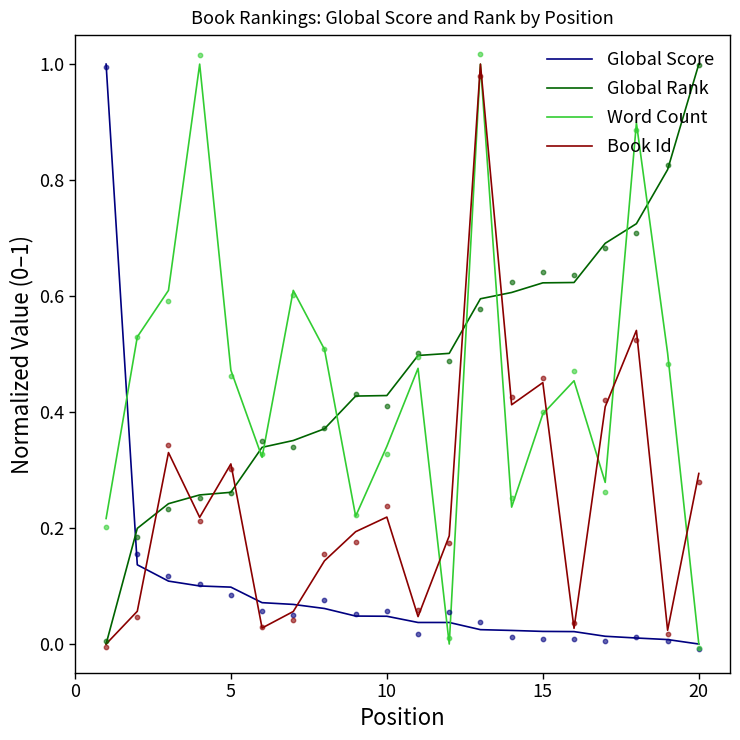

What is the highest value of the Global Rank series?

1.0